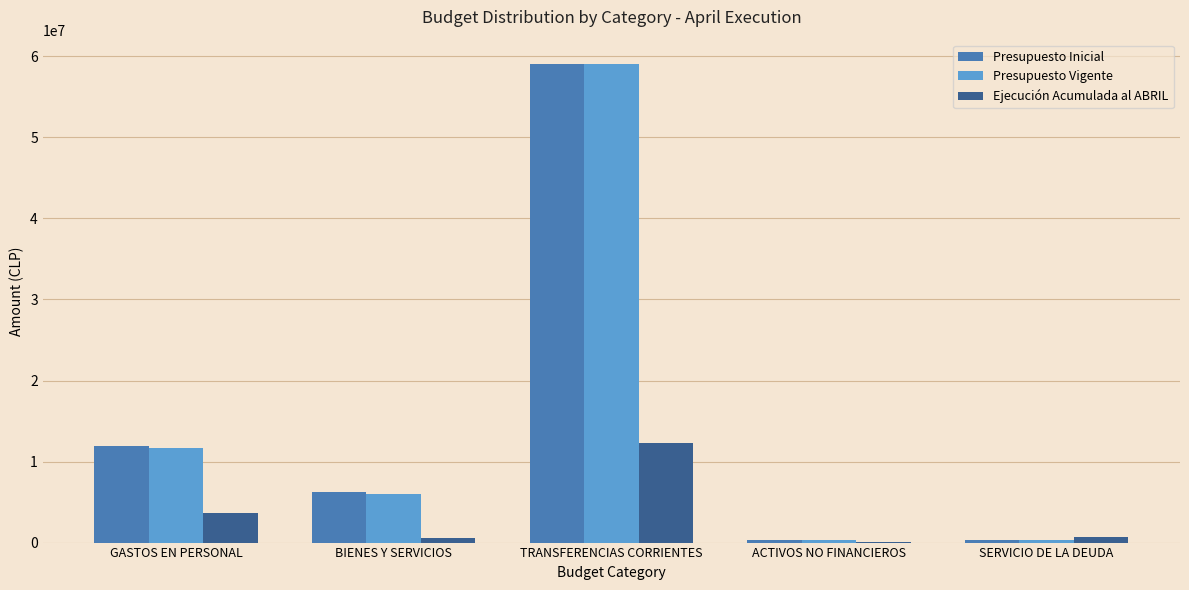

Where is Ejecución Acumulada al ABRIL nearest to the value 6151538?

GASTOS EN PERSONAL